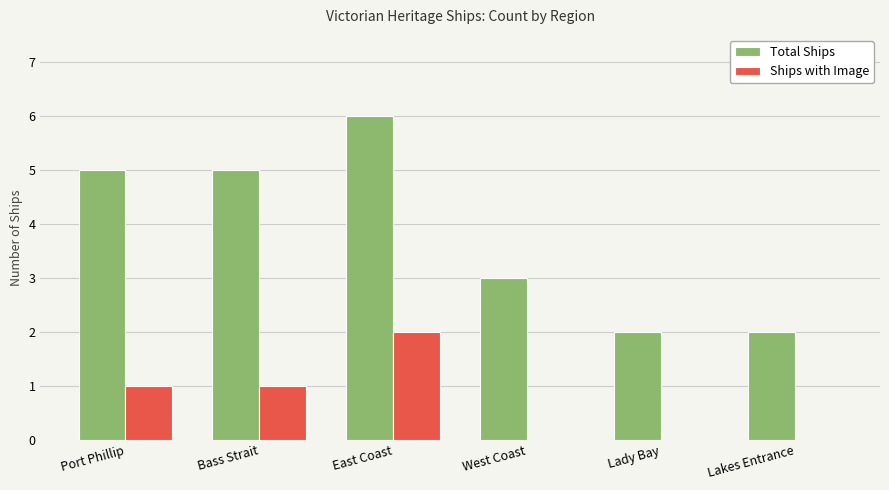

Count the Ships with Image values in the range 0 to 1.

5